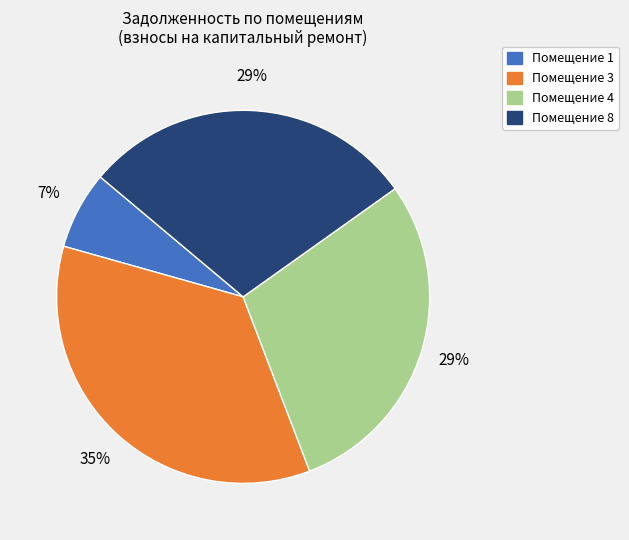

To the nearest percent, what is the average slice percentage?

25%